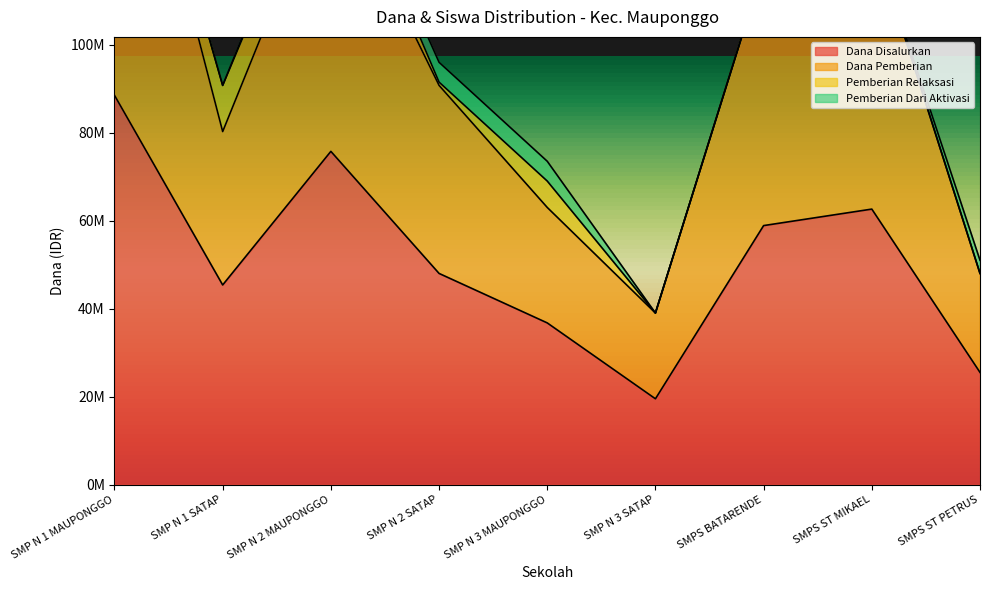

True or false: Siswa Disalurkan and Dana Pemberian intersect in this chart.

False